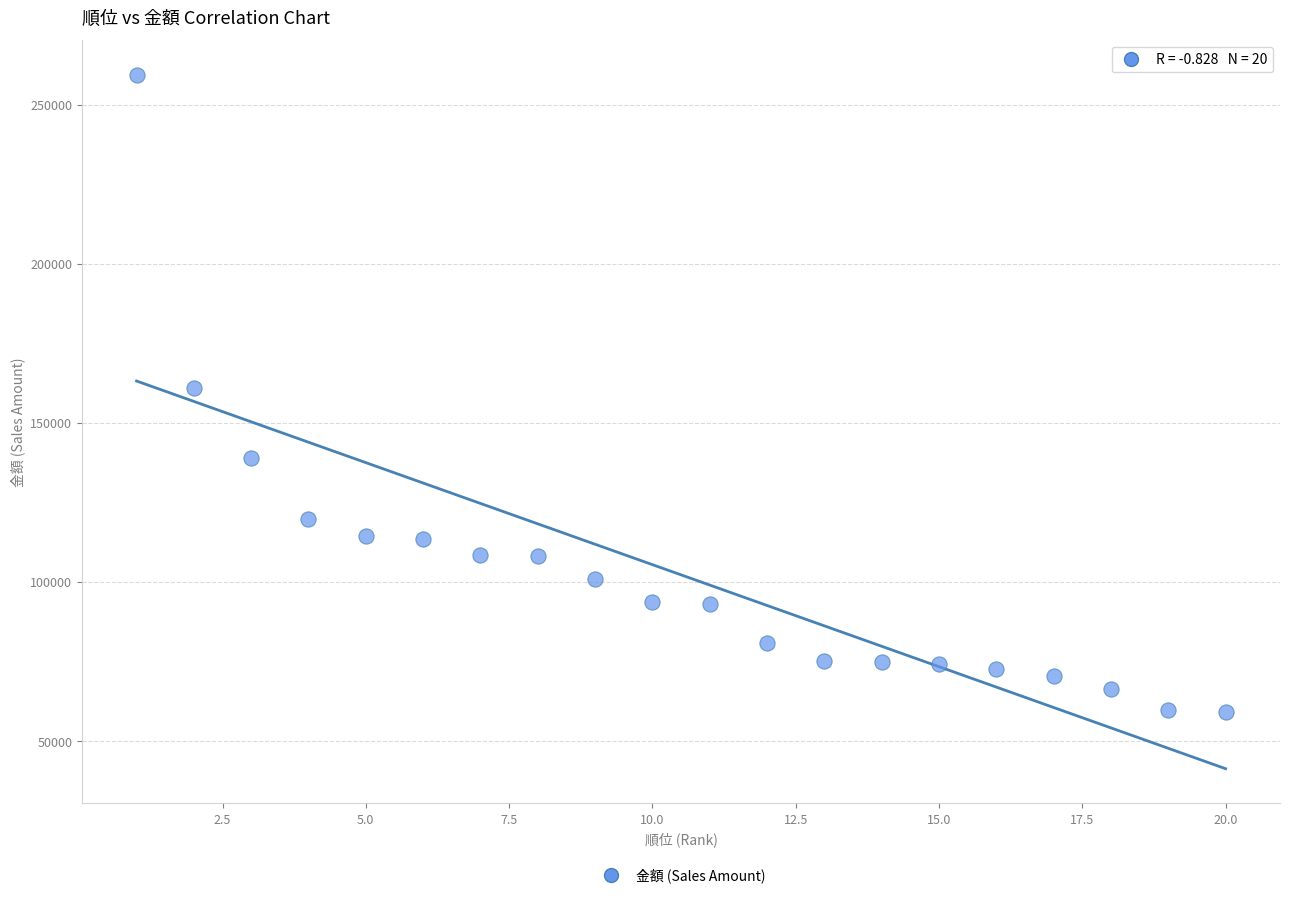

What is the range of Y values (max minus min)?

200152